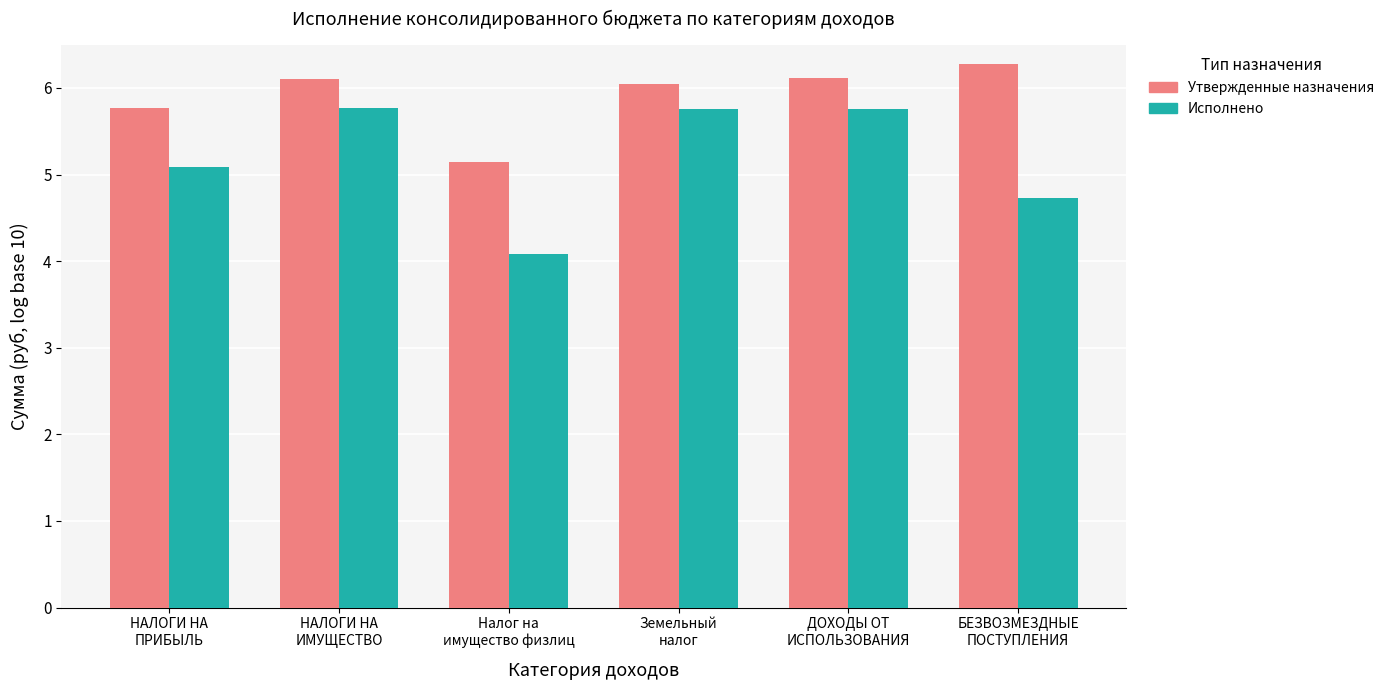

List the series in order of their peak value, highest first.

Утвержденные назначения, Исполнено